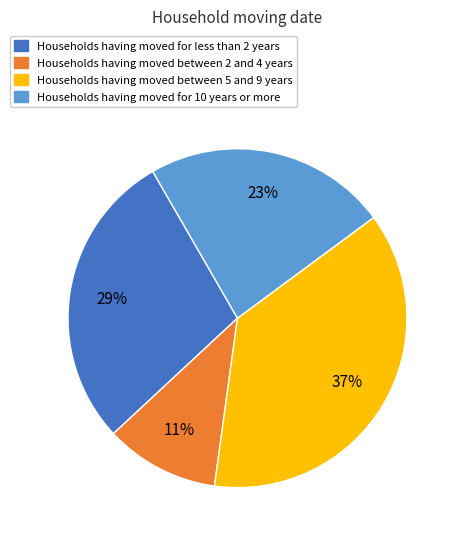

To the nearest percent, what is the difference between the largest and smallest slice percentages?

26%